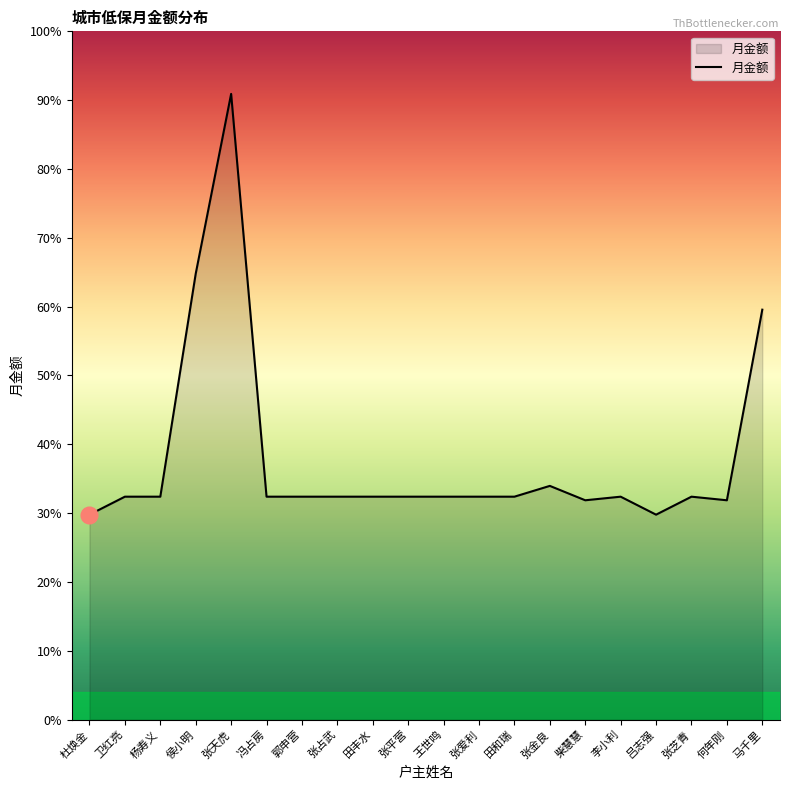

Does the chart have visible grid lines?

No